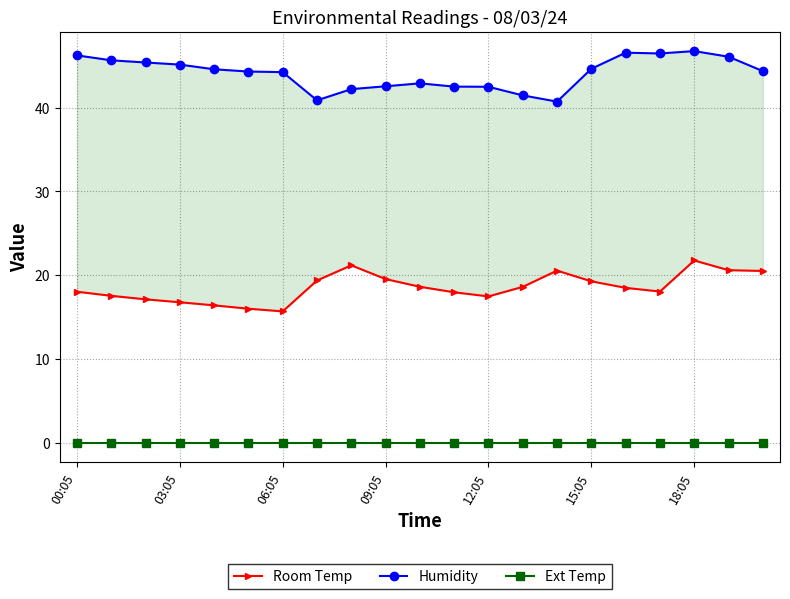

True or false: Ext Temp has more than 2 interior local peaks.

False